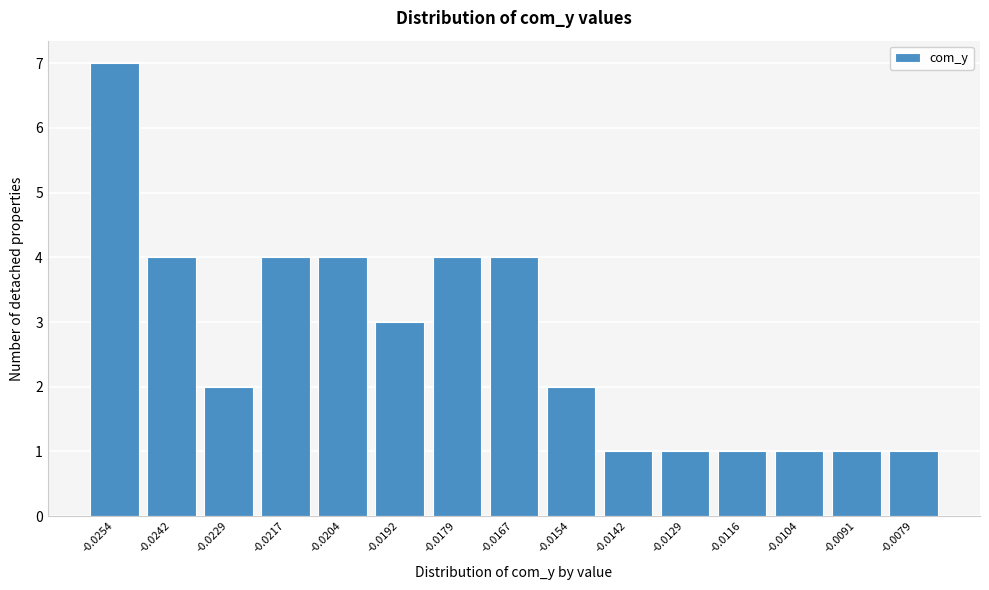

Reading left to right, extract all data points from this chart.

-0.0254=7	-0.0242=4	-0.0229=2	-0.0217=4	-0.0204=4	-0.0192=3	-0.0179=4	-0.0167=4	-0.0154=2	-0.0142=1	-0.0129=1	-0.0116=1	-0.0104=1	-0.0091=1	-0.0079=1